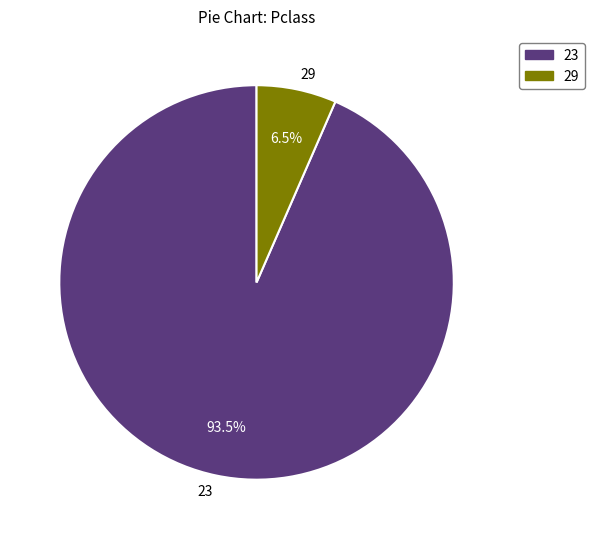

Which category has the biggest portion of the pie?

23